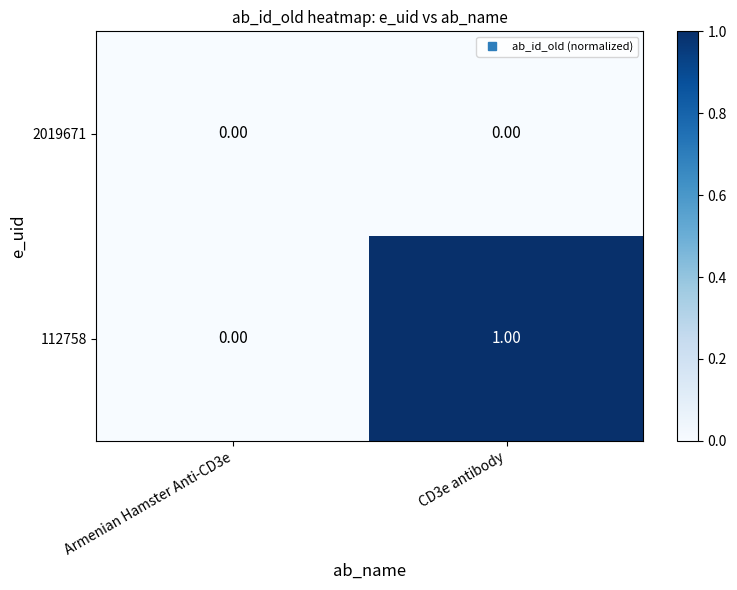

List the series in order of their overall mean, highest first.

112758, 2019671